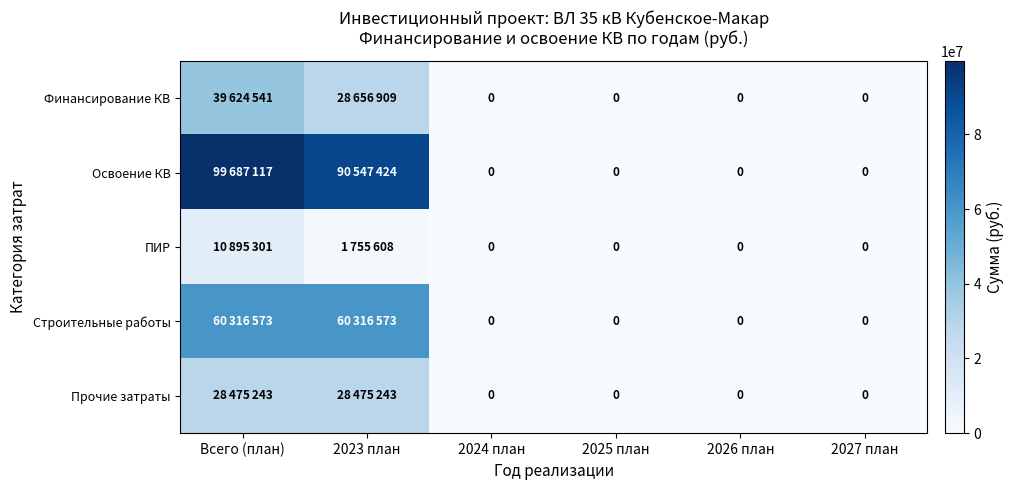

Which has a higher value, 2024 план or 2027 план?

2024 план